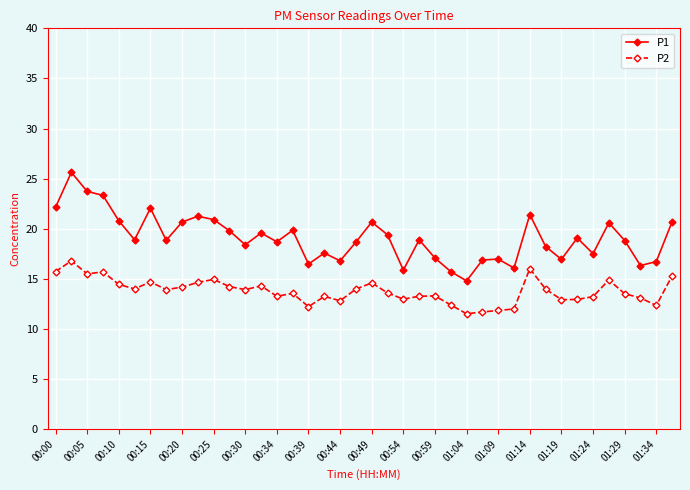

True or false: P1 has more than 0 points higher than both neighbors.

True